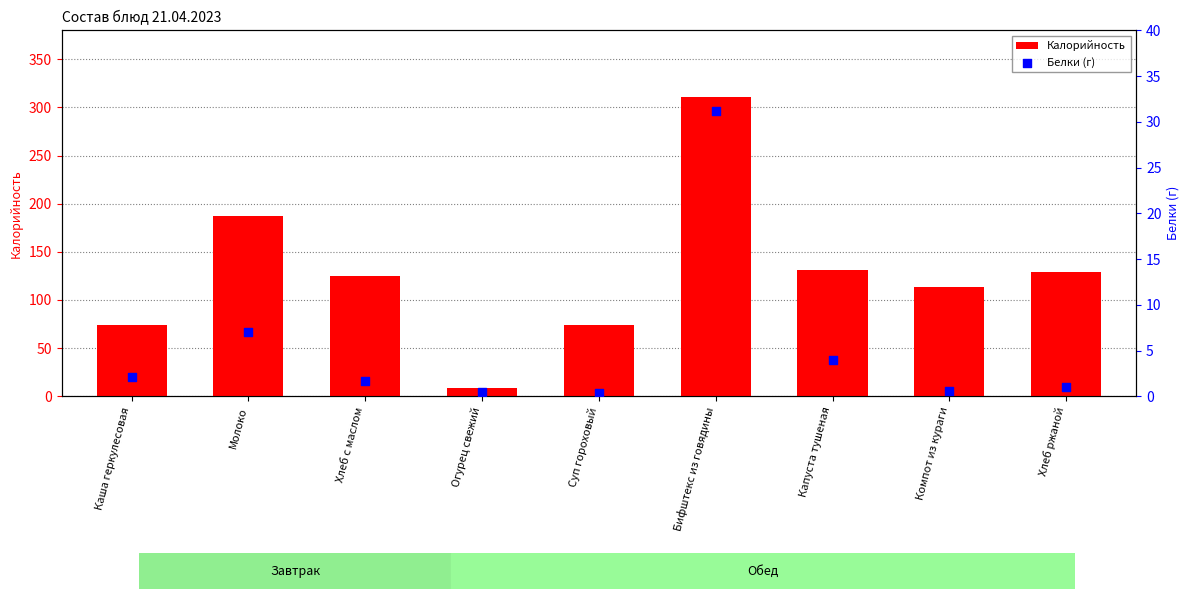

Which series contains the lowest Y value?

Белки (г)